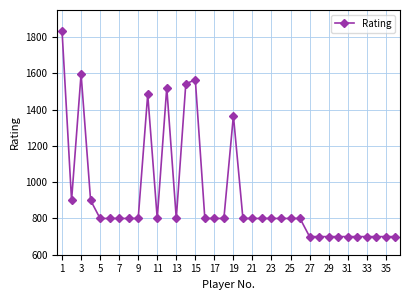

Reading left to right, list all the values displayed in this chart.

1836	900	1597	900	800	800	800	800	800	1485	800	1522	800	1543	1565	800	800	800	1367	800	800	800	800	800	800	800	700	700	700	700	700	700	700	700	700	700